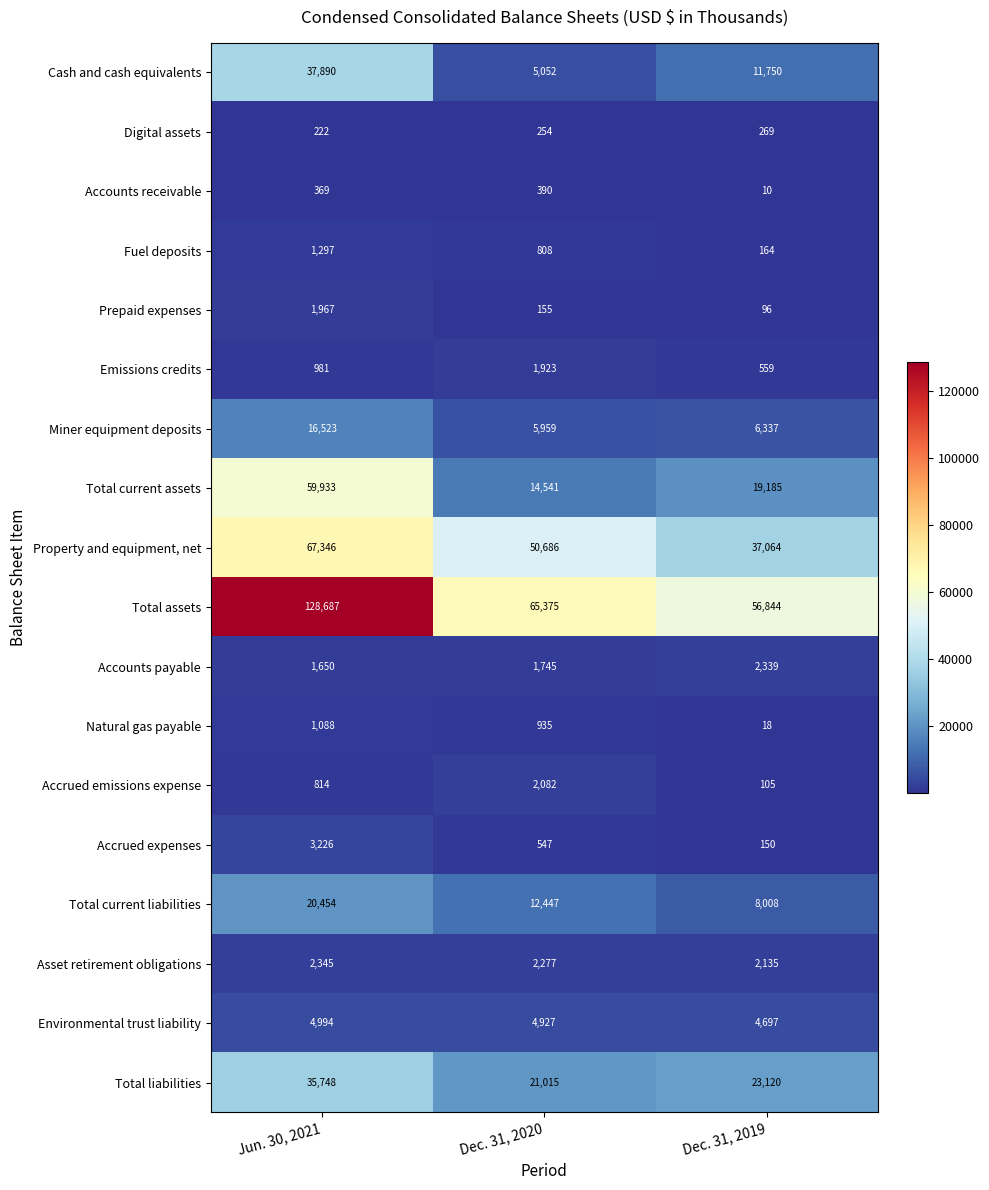

Rank the series by their maximum value, from highest to lowest.

Total assets, Property and equipment, net, Total current assets, Cash and cash equivalents, Total liabilities, Total current liabilities, Miner equipment deposits, Environmental trust liability, Accrued expenses, Asset retirement obligations, Accounts payable, Accrued emissions expense, Prepaid expenses, Emissions credits, Fuel deposits, Natural gas payable, Accounts receivable, Digital assets